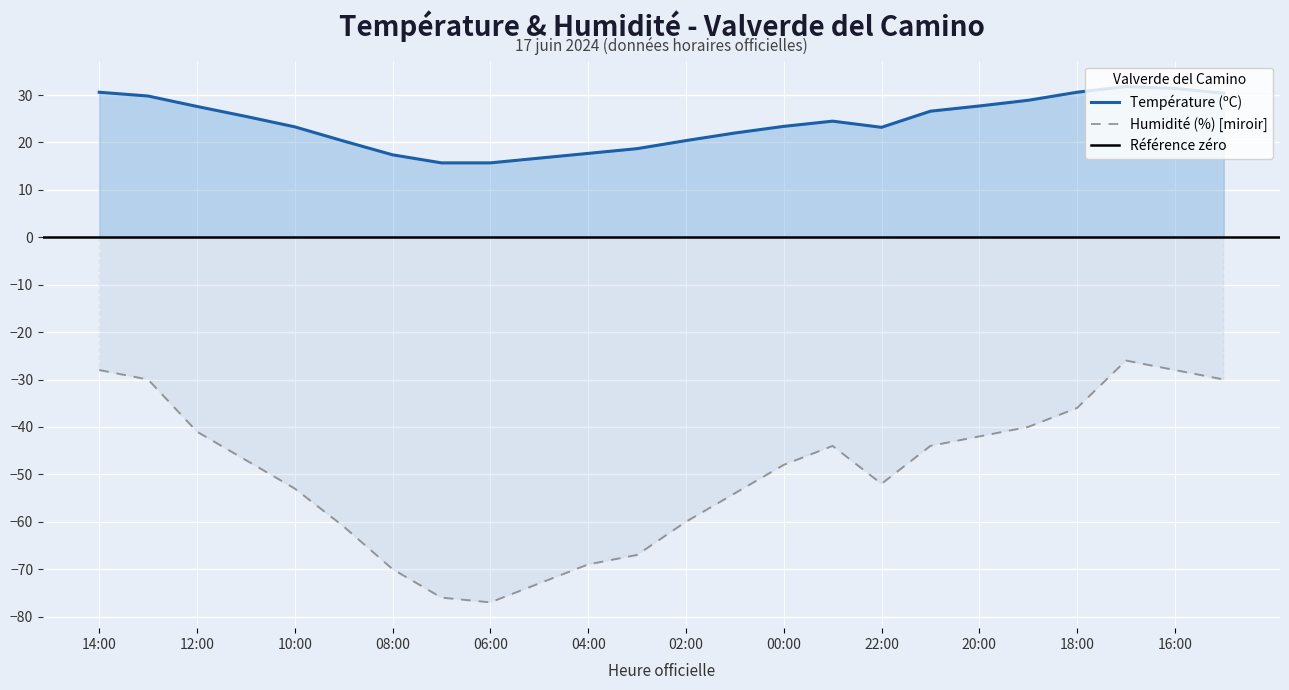

What is the label of the 18th point from the right?

08:00